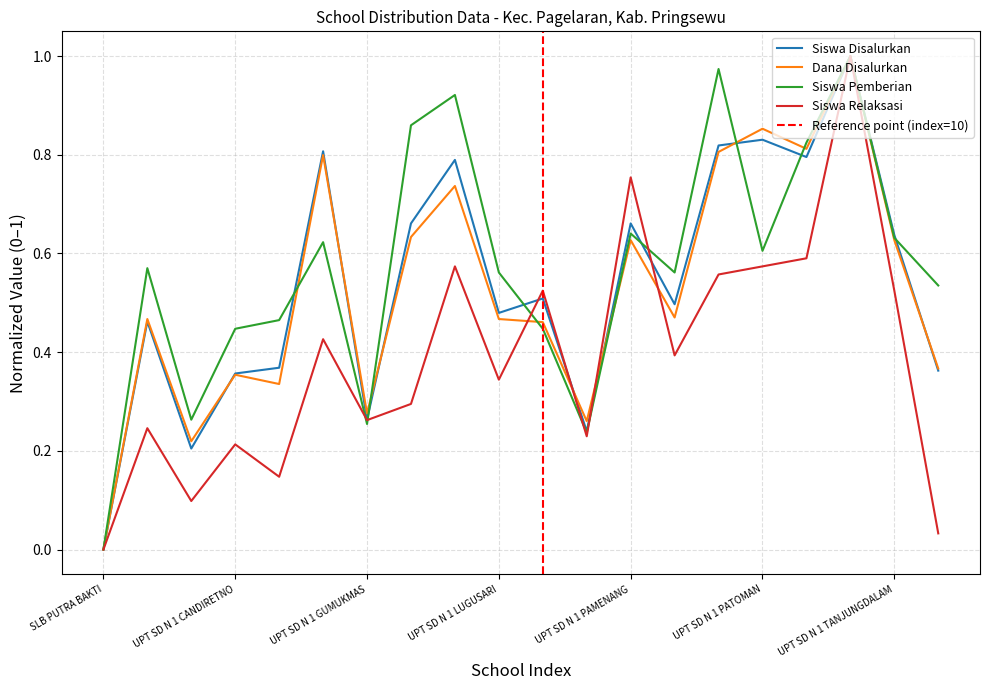

In Siswa Relaksasi, how many points are higher than both neighbors (excluding endpoints)?

7